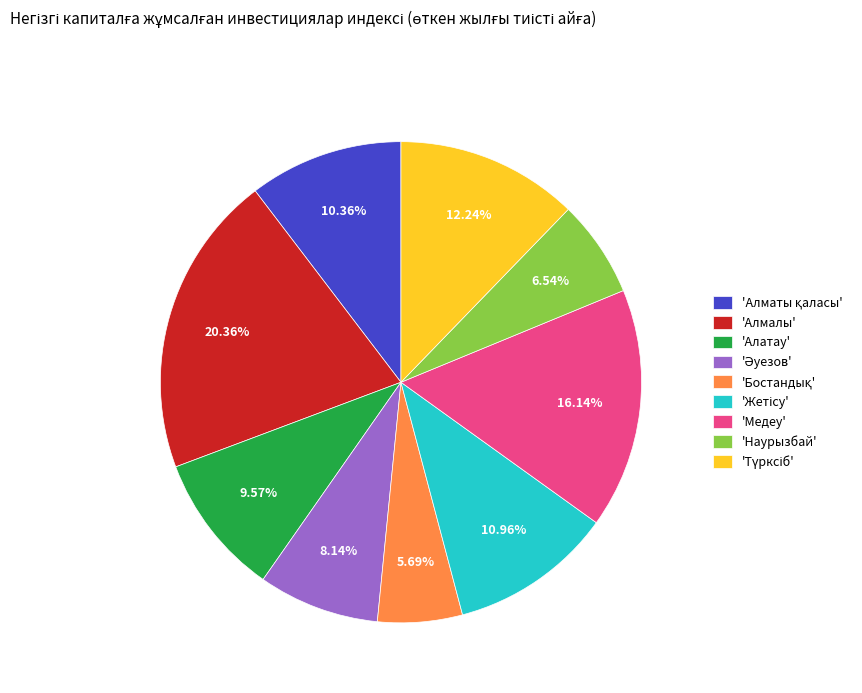

Does any single category account for the majority?

No